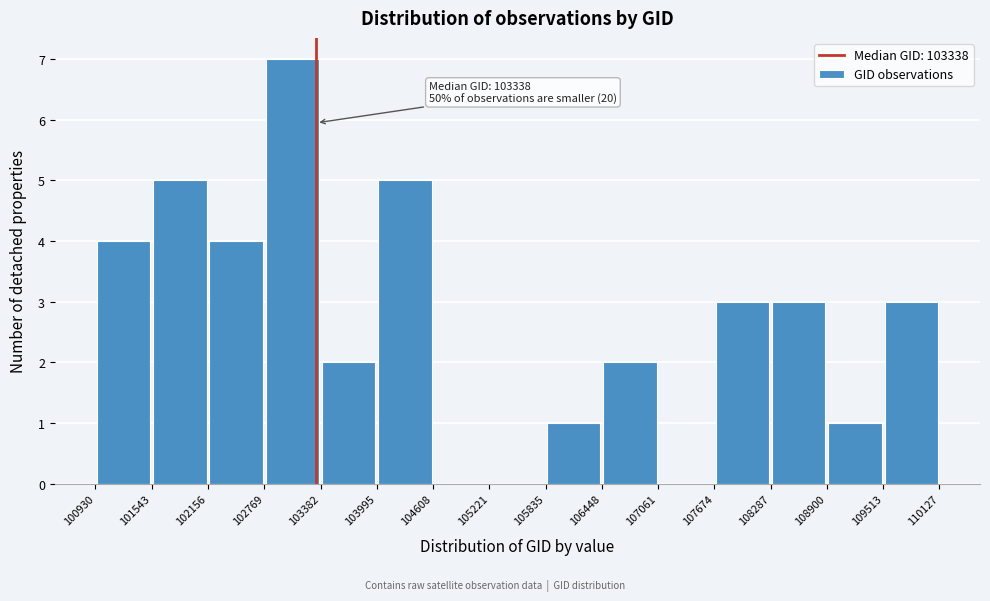

Which range on the x-axis has the tallest bar?

102769 to 103382